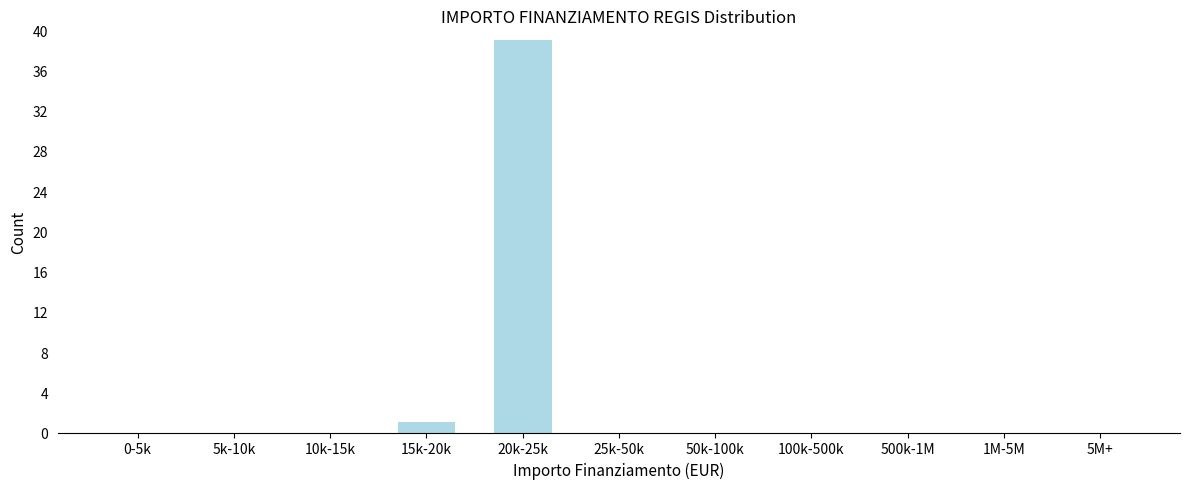

Reading right to left, extract all data points from this chart.

5M+=0	1M-5M=0	500k-1M=0	100k-500k=0	50k-100k=0	25k-50k=0	20k-25k=39	15k-20k=1	10k-15k=0	5k-10k=0	0-5k=0